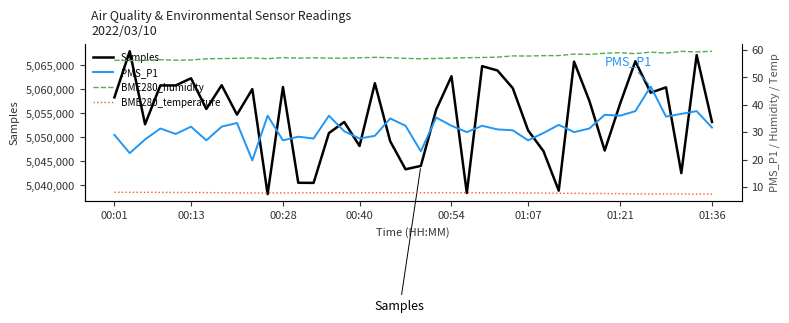

What is the highest value of the Samples series?

5067947